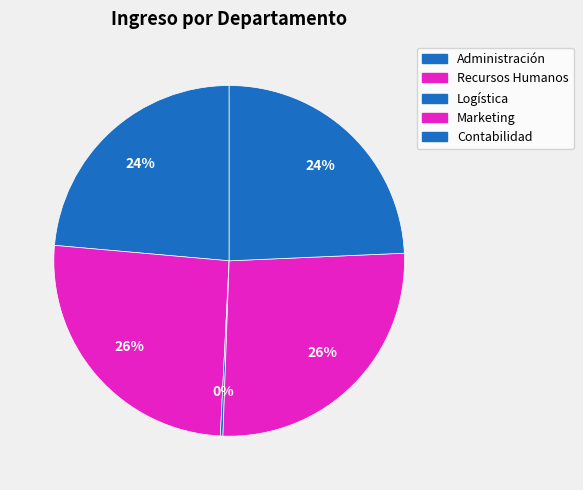

To the nearest percent, what percentage of the pie is Marketing?

26%